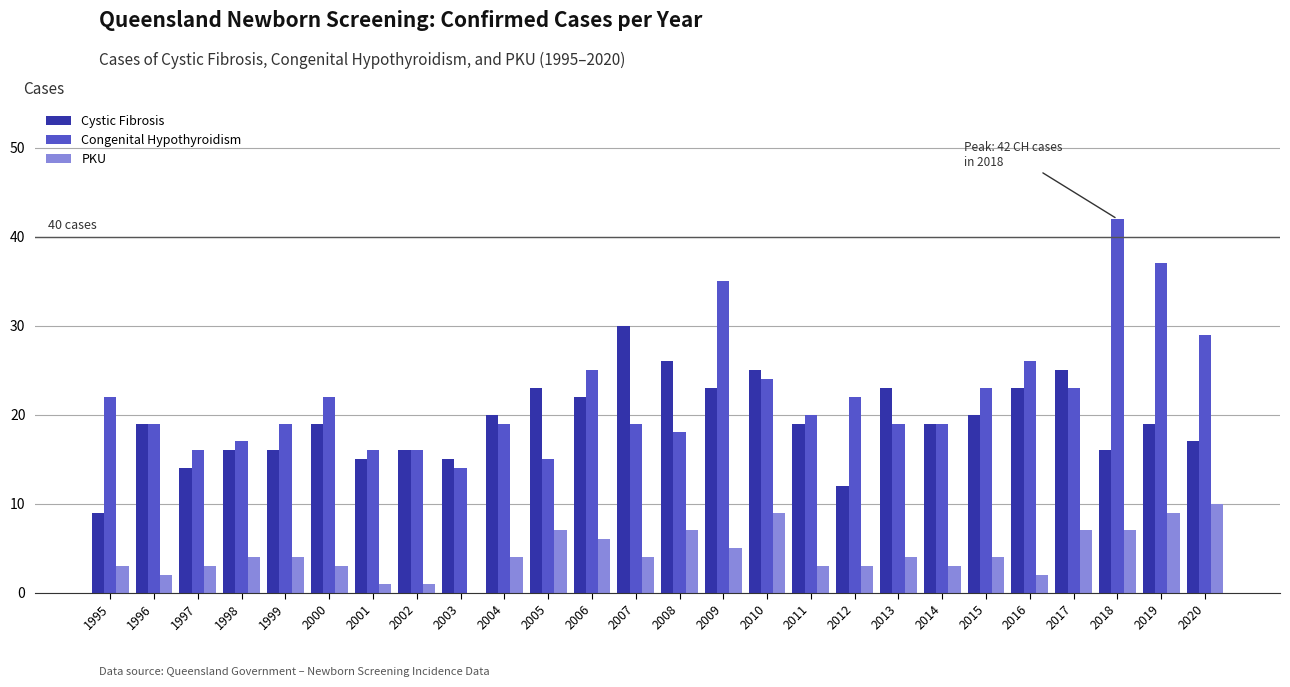

What is the total value across all series at 2012?

37